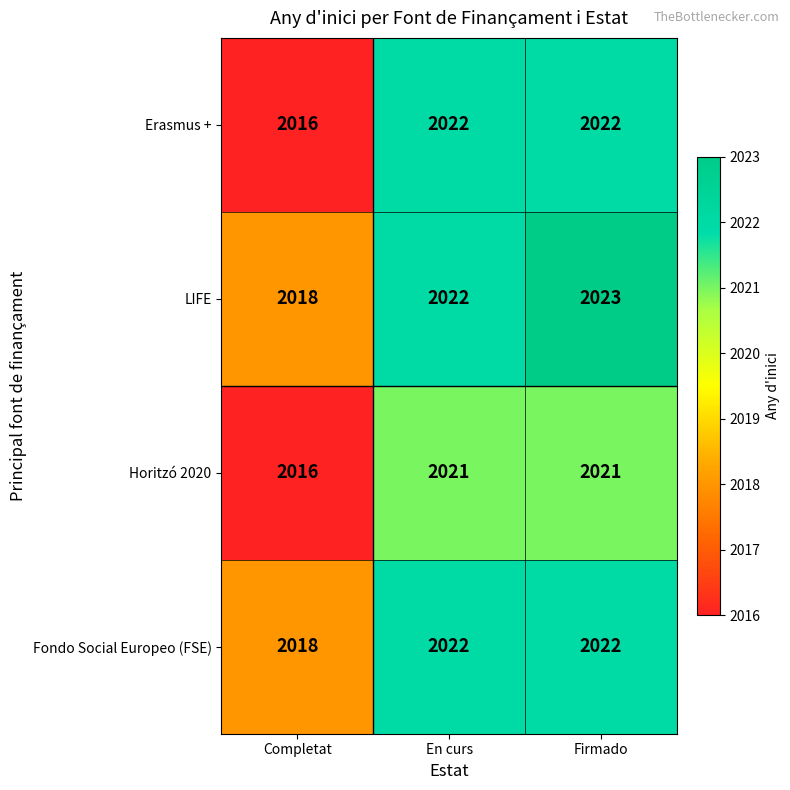

The Horitzó 2020 series shows 2021 at En curs. True or false?

True